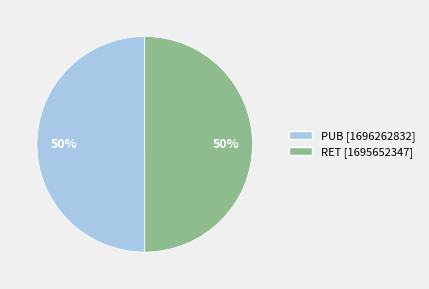

Combined, do RET and PUB account for over 50%?

Yes